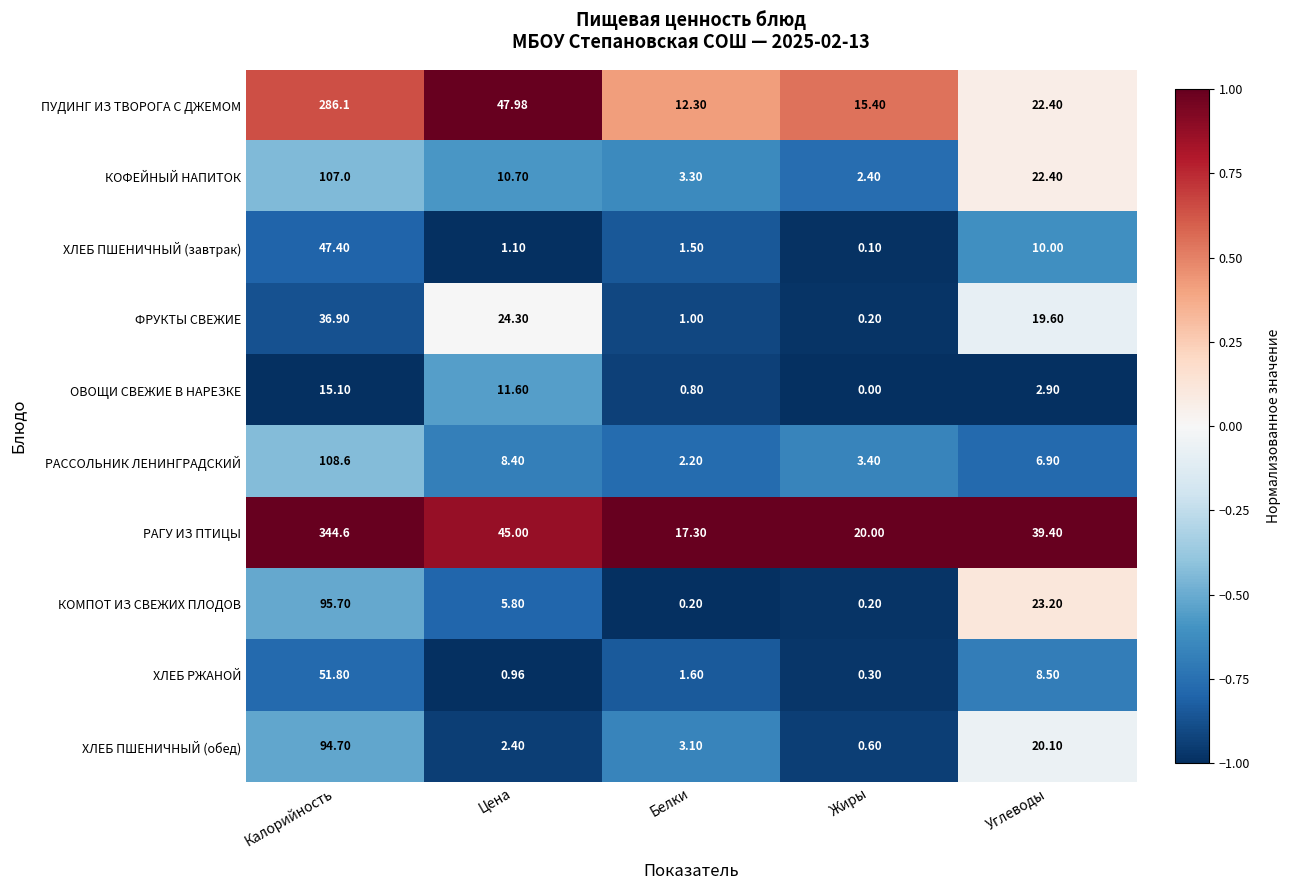

Where is РАГУ ИЗ ПТИЦЫ nearest to the value 180?

Цена